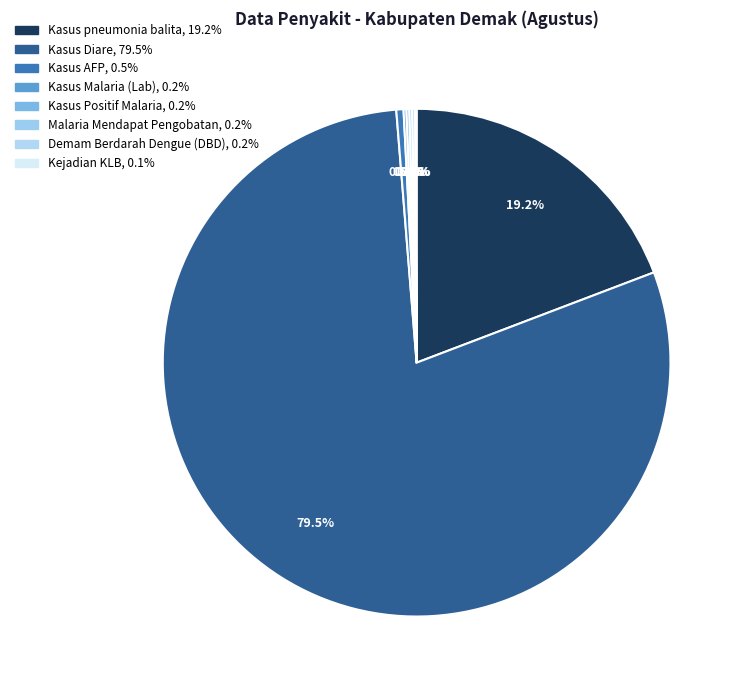

Which category accounts for the majority?

Kasus Diare